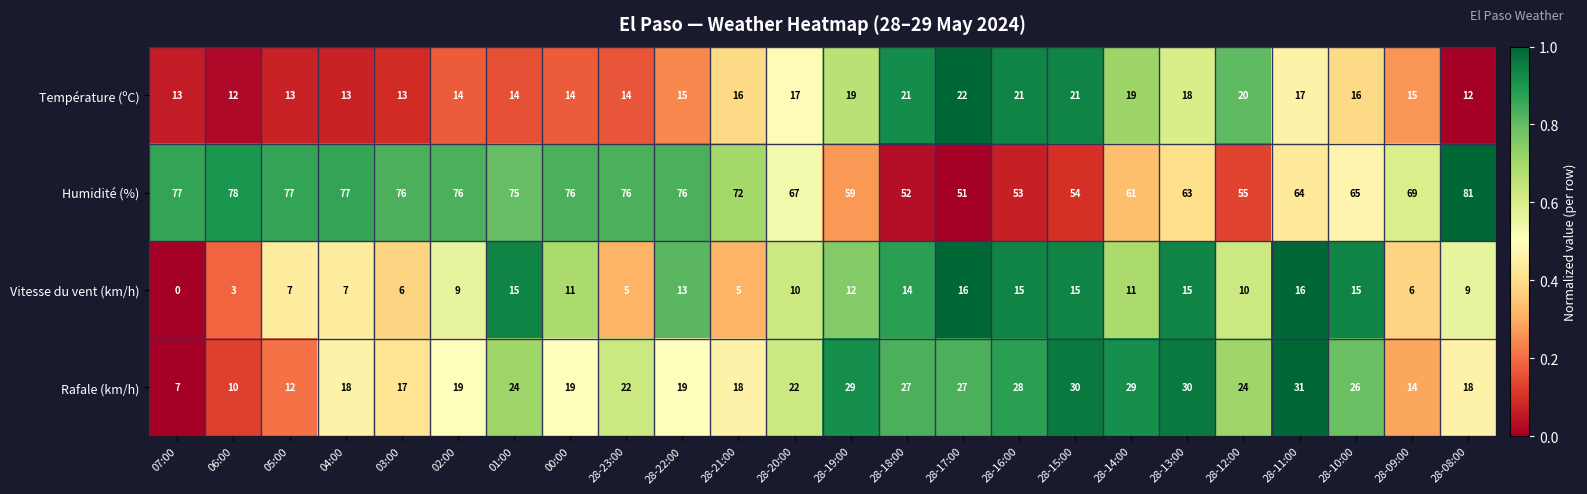

The value of Température (ºC) at 28-19:00 is 25. True or false?

False